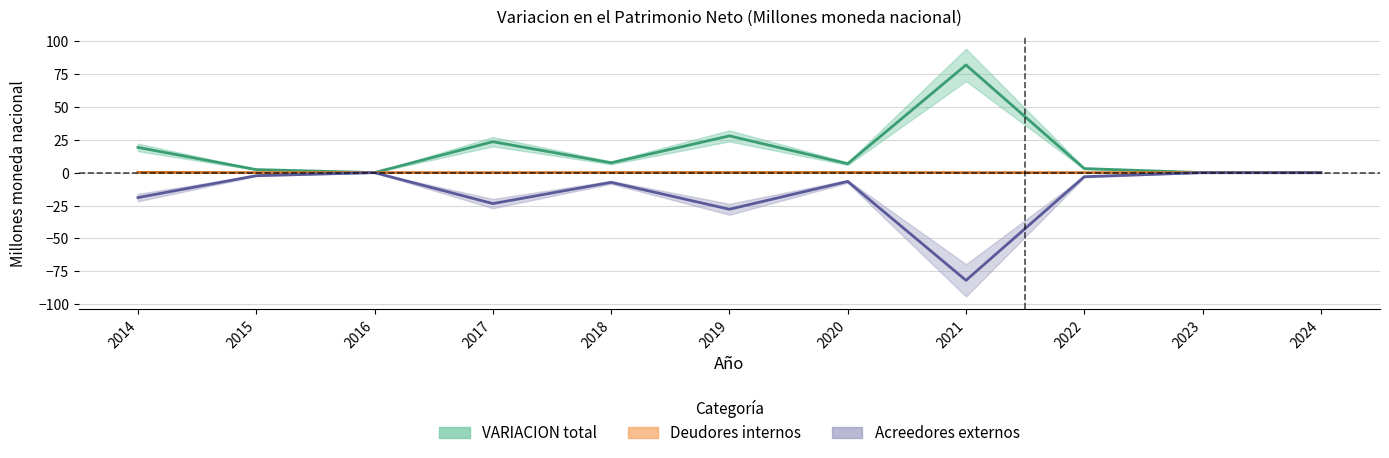

Reading right to left, transcribe all the data shown in this chart.

VARIACION total: 0.0	0.0	3.1	81.9	6.8	27.9	7.5	23.5	0.0	2.3	19.2
Deudores internos: 0.0	0.0	0.0	0.0	0.1	0.1	0.1	0.0	0.0	0.0	0.2
Acreedores externos: 0.0	0.0	-3.1	-81.9	-6.7	-27.8	-7.4	-23.5	0.0	-2.3	-19.0